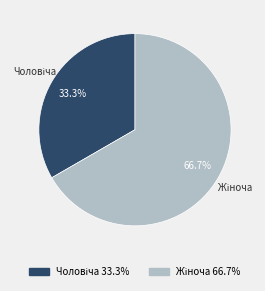

Is there a majority slice in this chart?

Yes